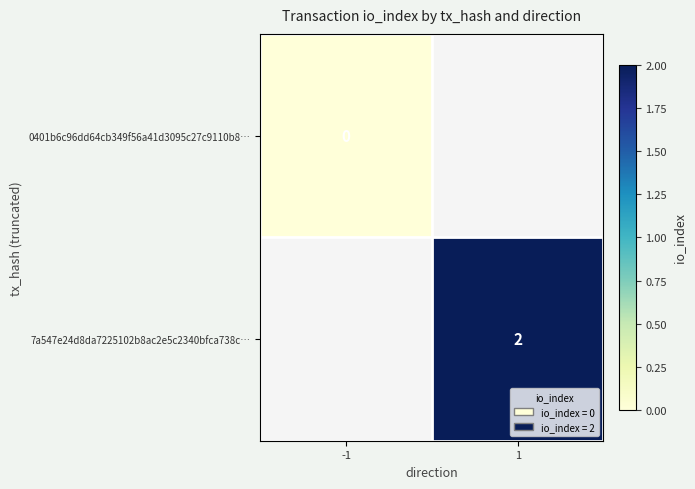

Is it true that 7a547e24d8da7225102b8ac2e5c2340bfca738c… equals 2 at 1?

True